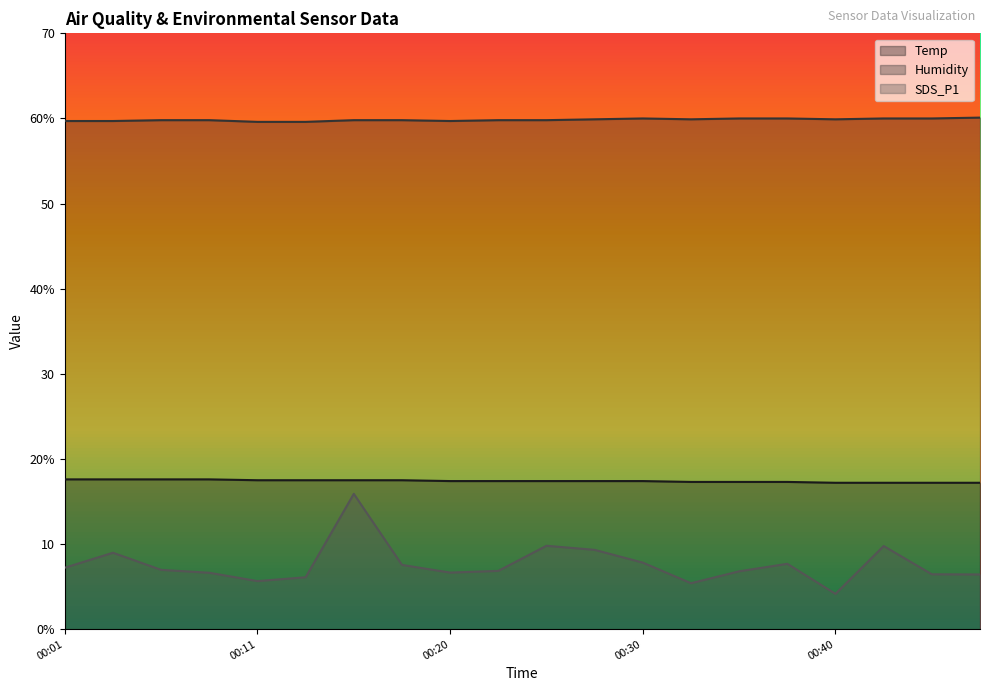

Rank the categories by Temp value from lowest to highest.

00:40, 00:43, 00:45, 00:48, 00:33, 00:35, 00:38, 00:20, 00:23, 00:25, 00:28, 00:30, 00:11, 00:13, 00:16, 00:18, 00:01, 00:03, 00:06, 00:08